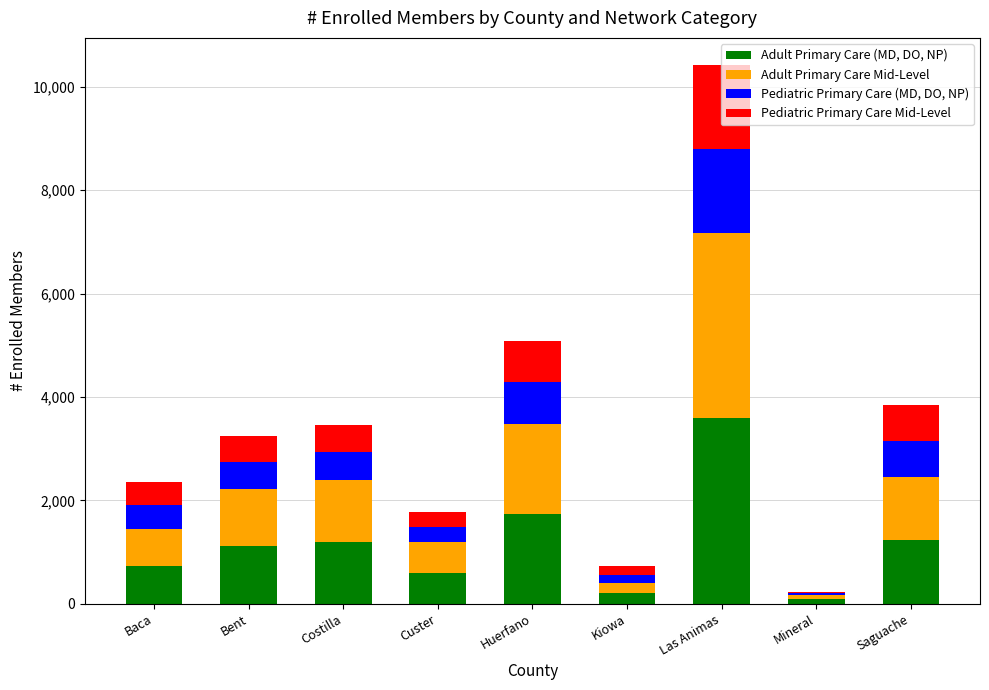

The Adult Primary Care (MD, DO, NP) series shows 3586 at Las Animas. True or false?

True